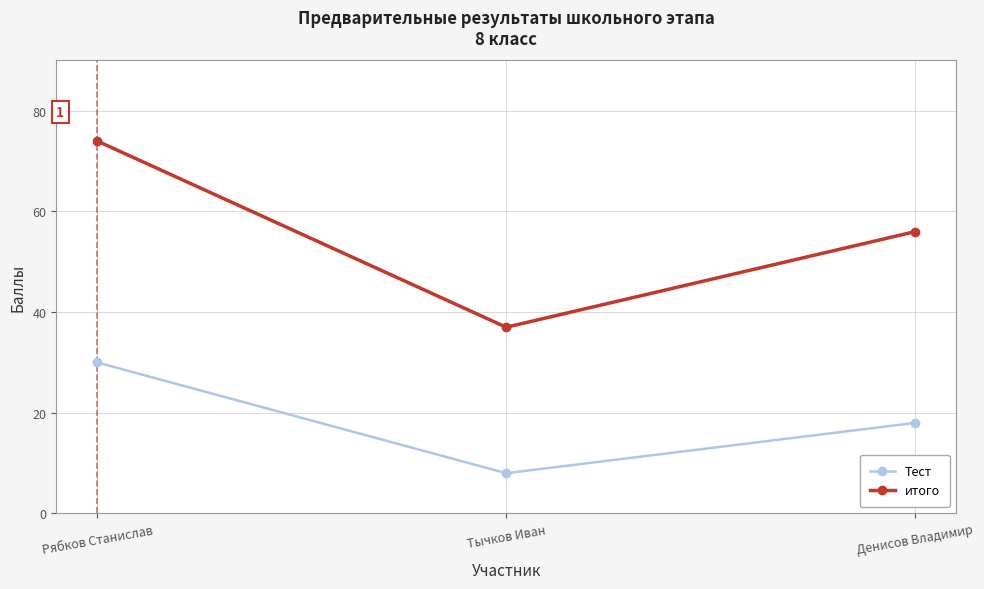

Is the value of итого at Тычков Иван greater than the value of Тест at Рябков Станислав?

Yes